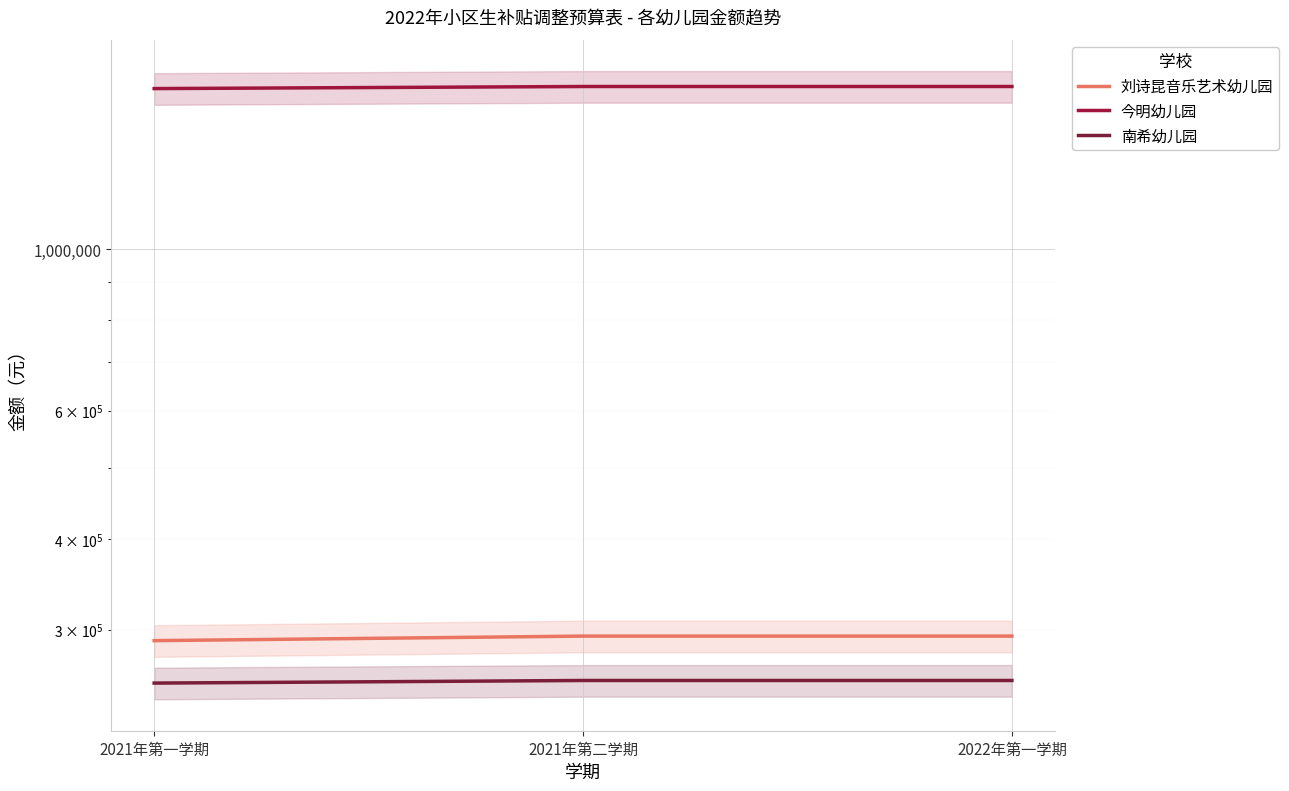

What is the value of the 刘诗昆音乐艺术幼儿园 point at the 3rd from the left?

294000